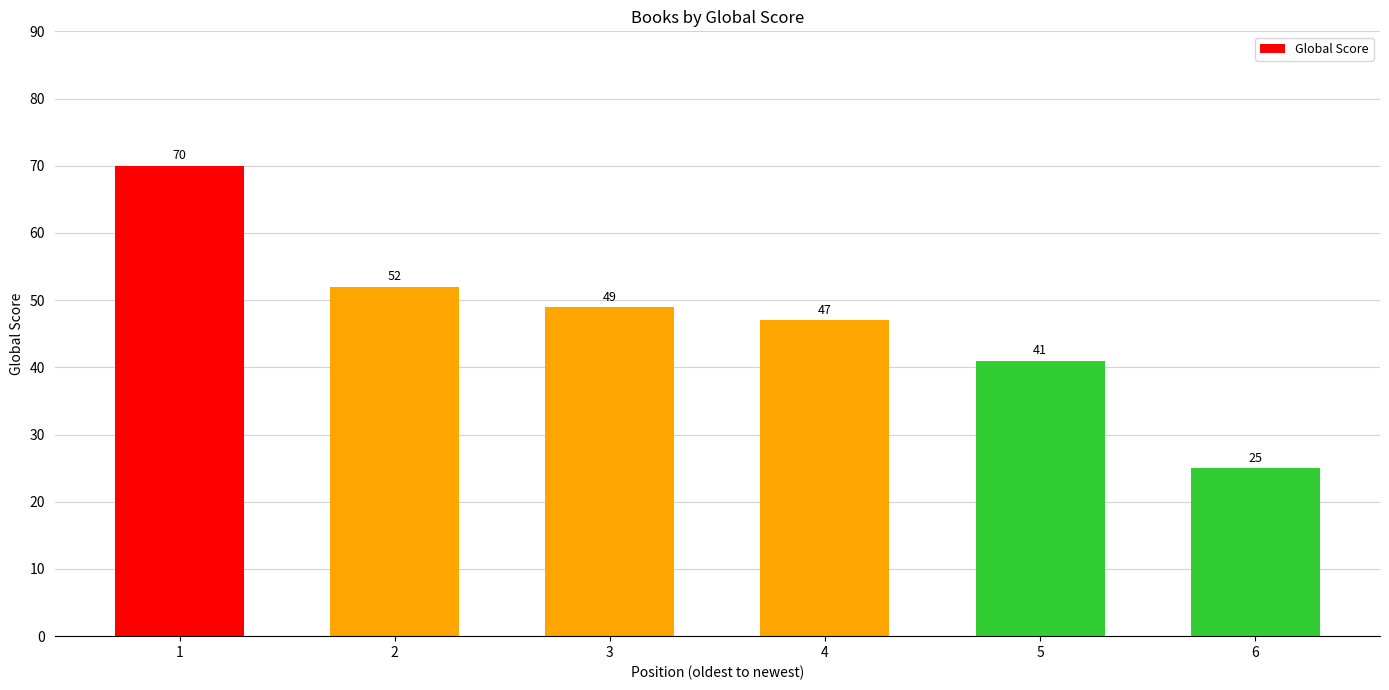

What is the change in value from 1 to 4?

-23